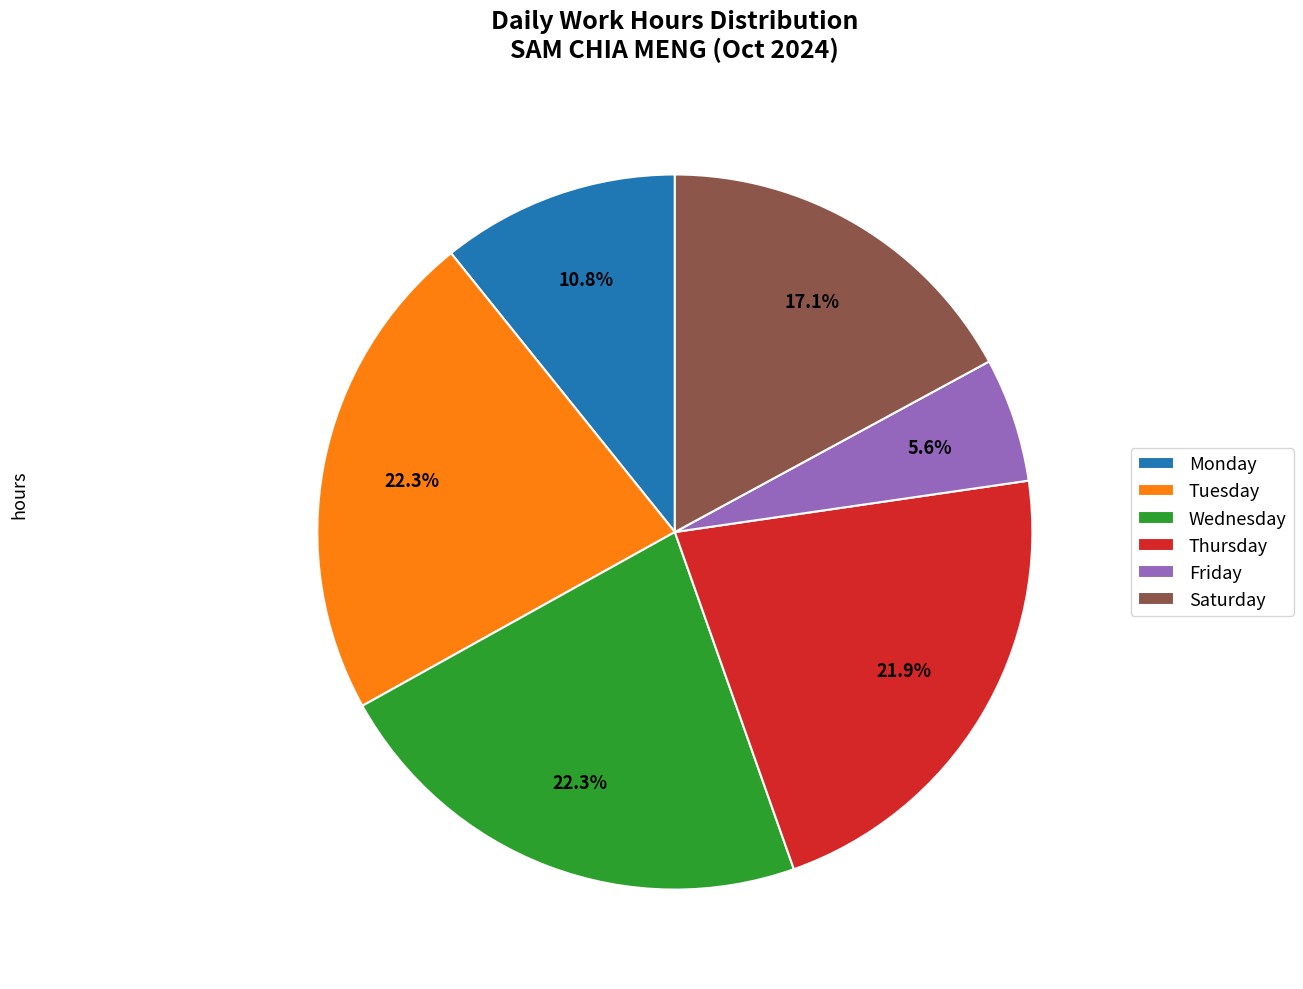

Which category has the smallest portion of the pie?

Friday